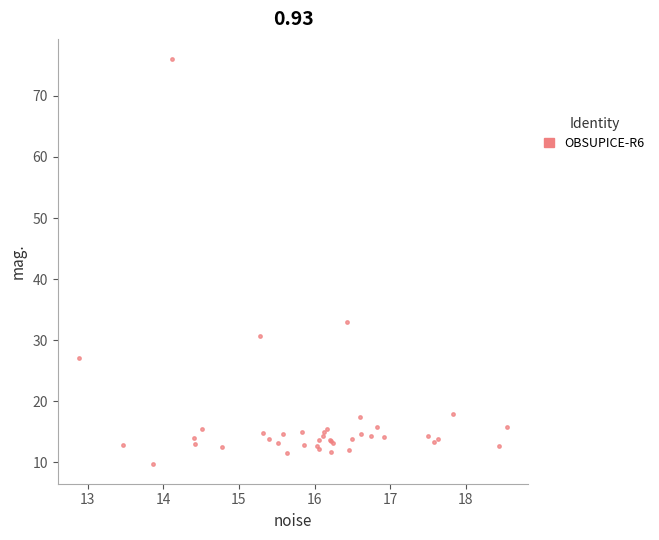

What Y value in the scatter plot is closest to 42?

33.0